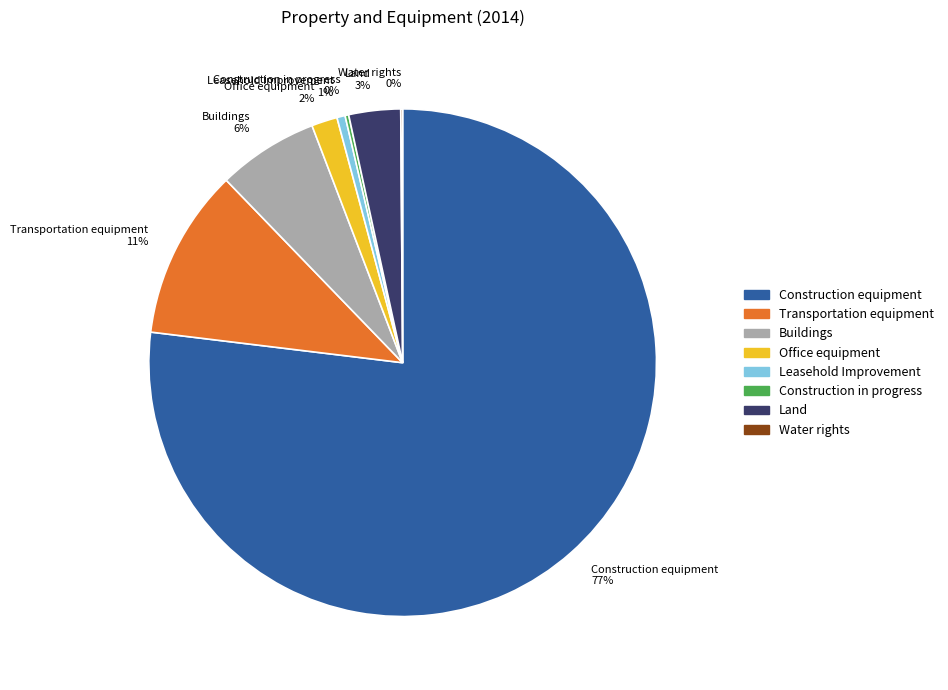

Is the sum of Leasehold Improvement 1% and Office equipment 2% greater than half?

No